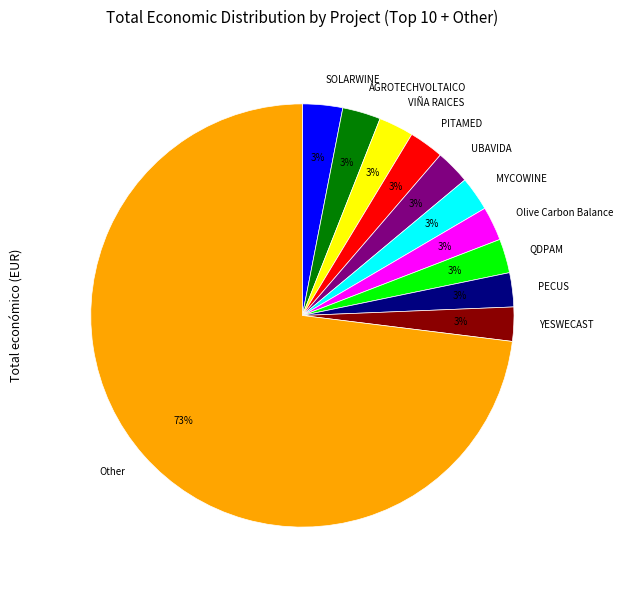

How many slices are in this pie chart?

11